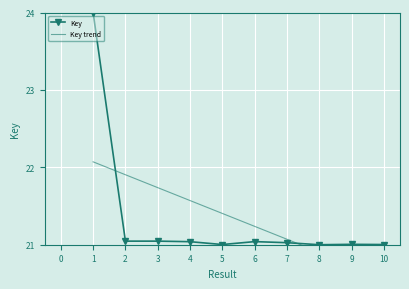

True or false: Key has a value of 21.0 at 9.

True